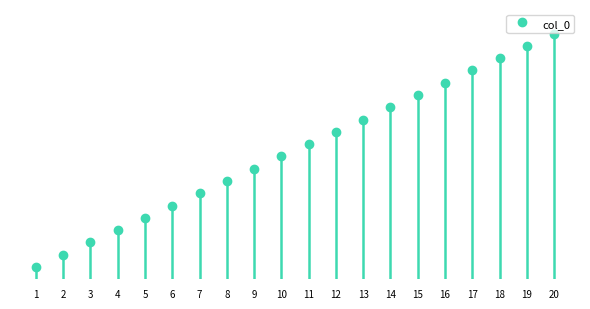

What is the change in value from 2 to 6?

+4